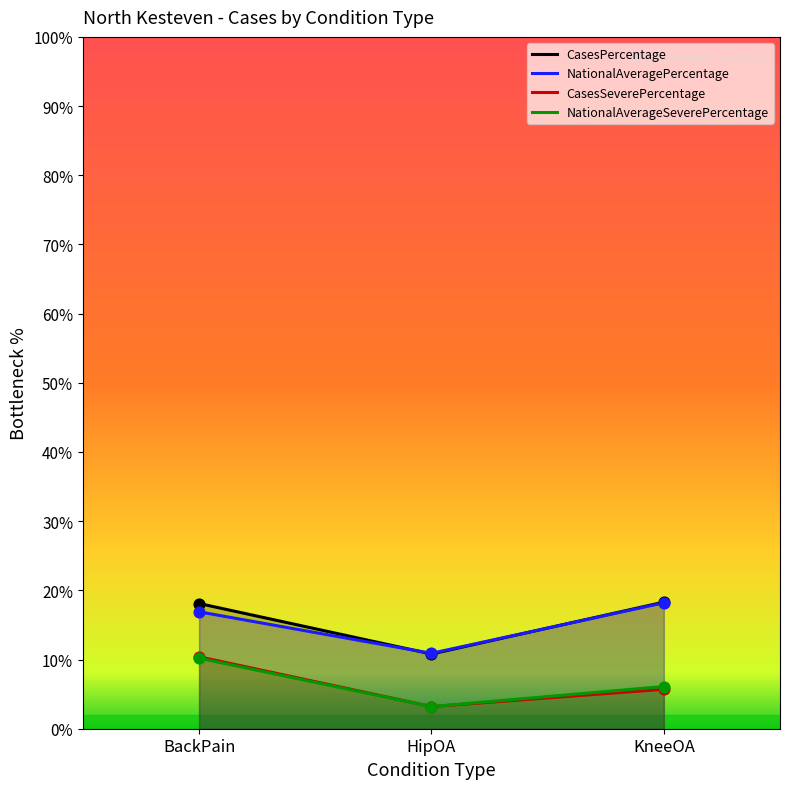

What are all the series names shown in the legend?

CasesPercentage, NationalAveragePercentage, CasesSeverePercentage, NationalAverageSeverePercentage